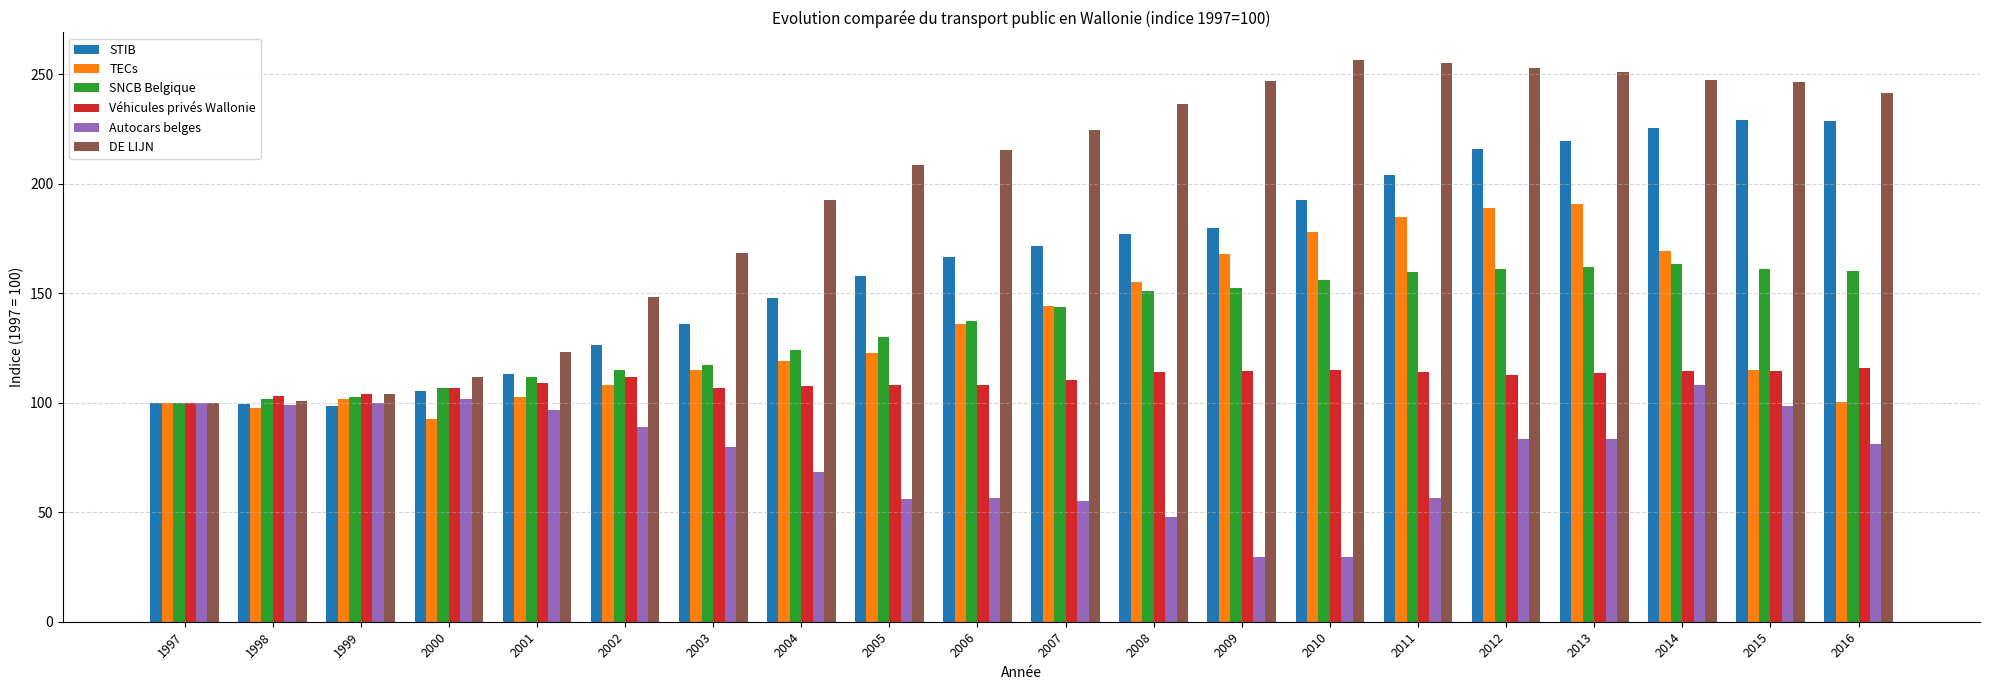

What is the difference between the highest and lowest values at 2012?

169.6